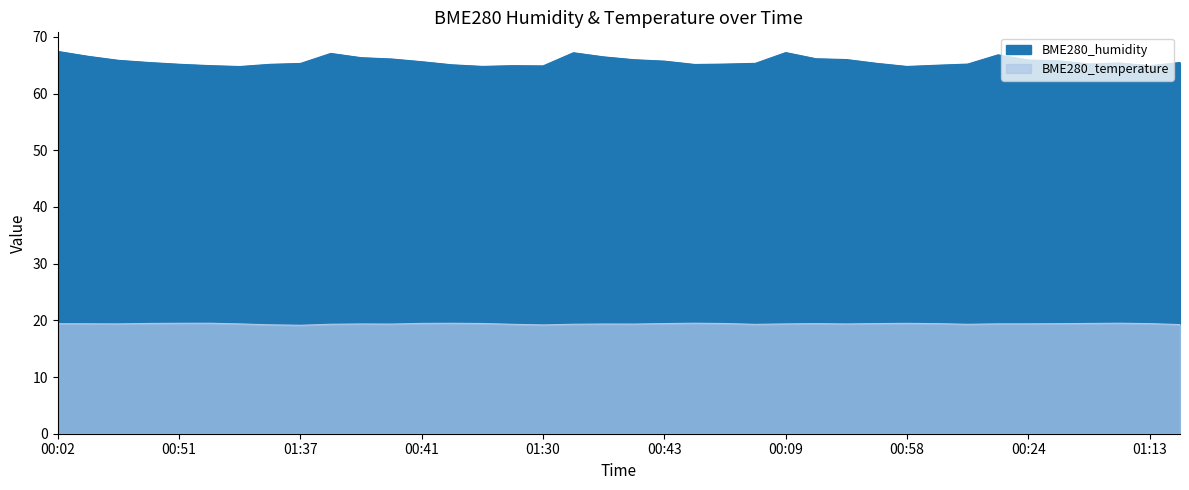

At which label is BME280_temperature closest to 19?

01:37